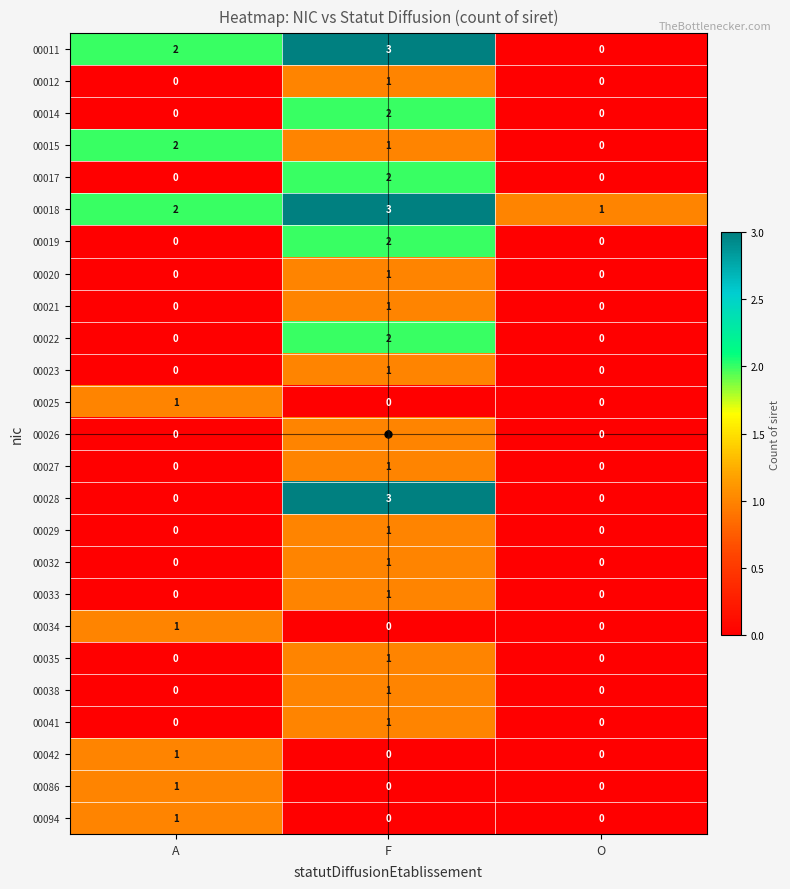

True or false: 00017 has a value of 0 at O.

True